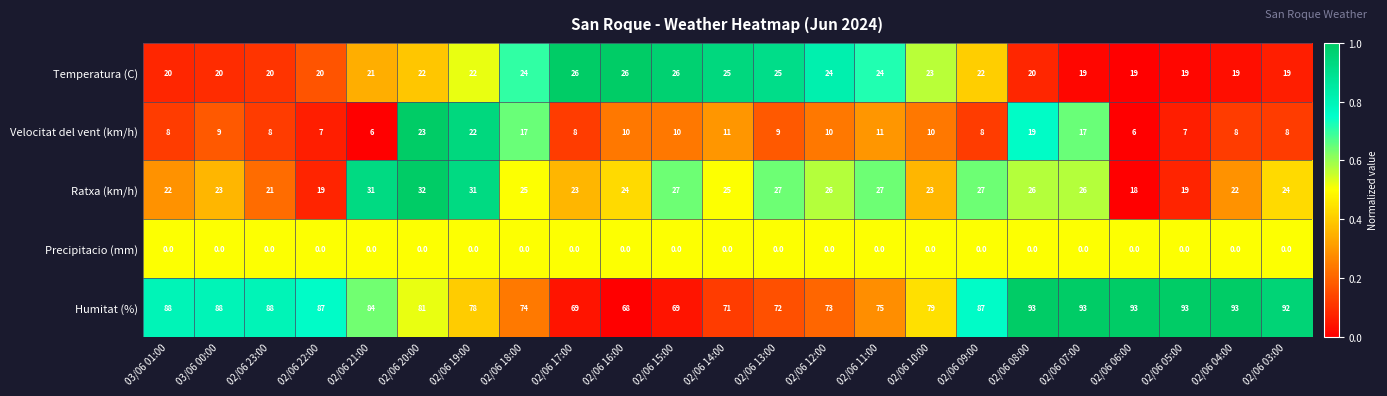

List the series in order of their peak value, highest first.

Humitat (%), Ratxa (km/h), Temperatura (C), Velocitat del vent (km/h), Precipitacio (mm)